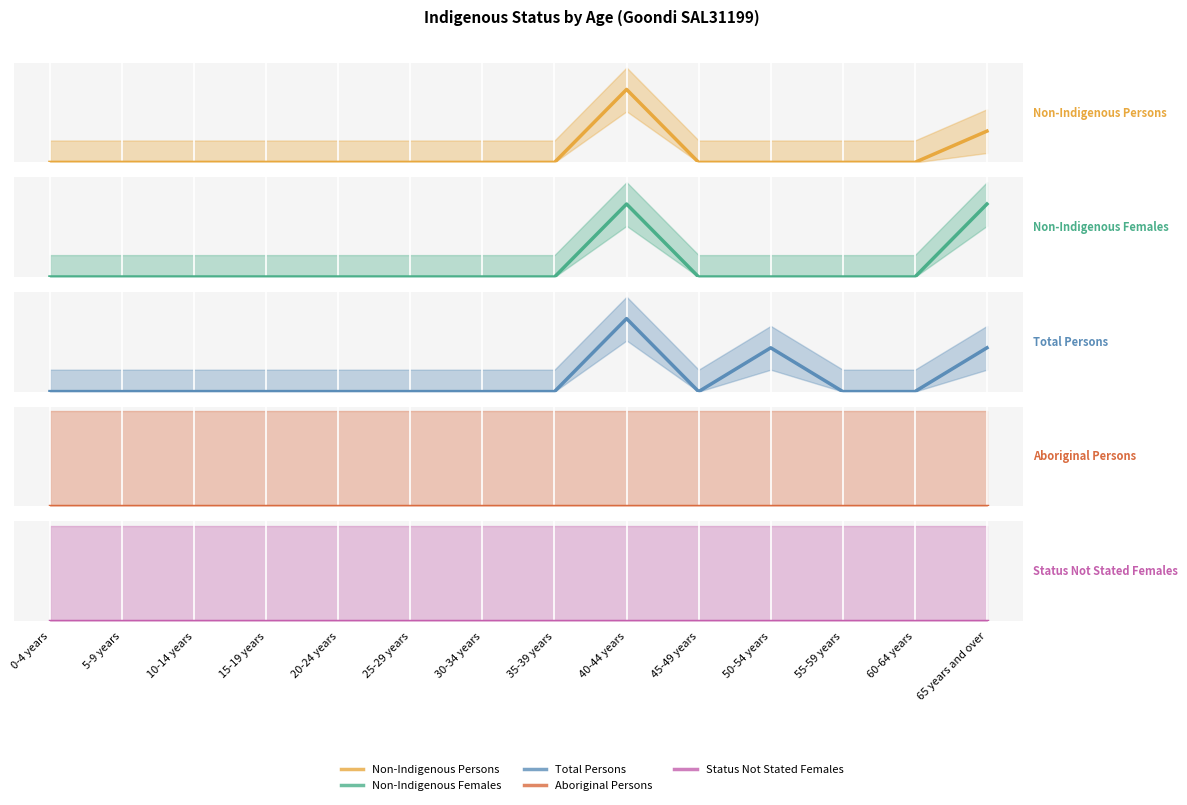

Where is the first local minimum for Total Persons?

45-49 years